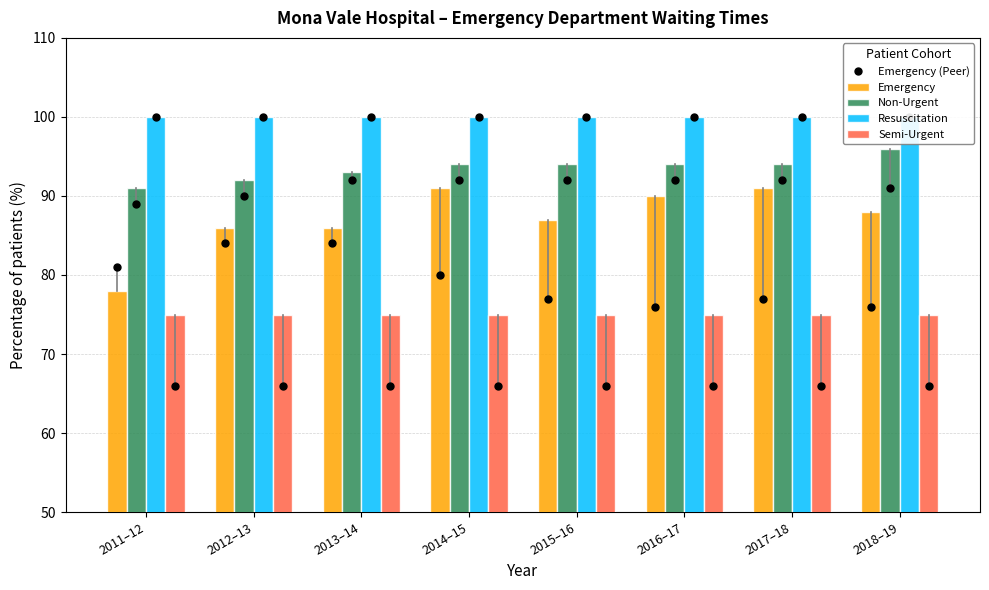

What is the difference between the highest and lowest values at 2012–13?

25